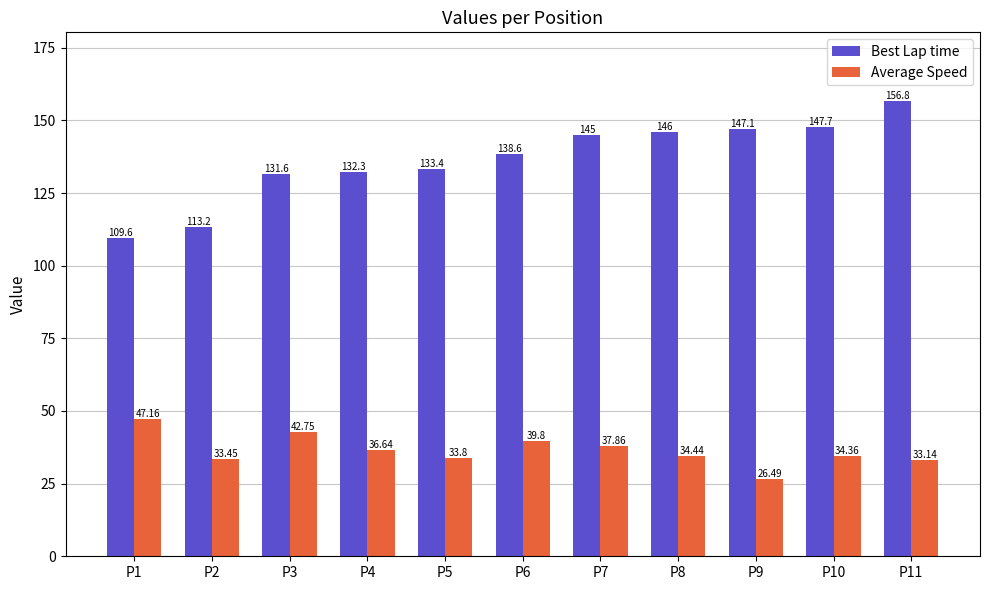

Which series changed the most between P2 and P5?

Best Lap time